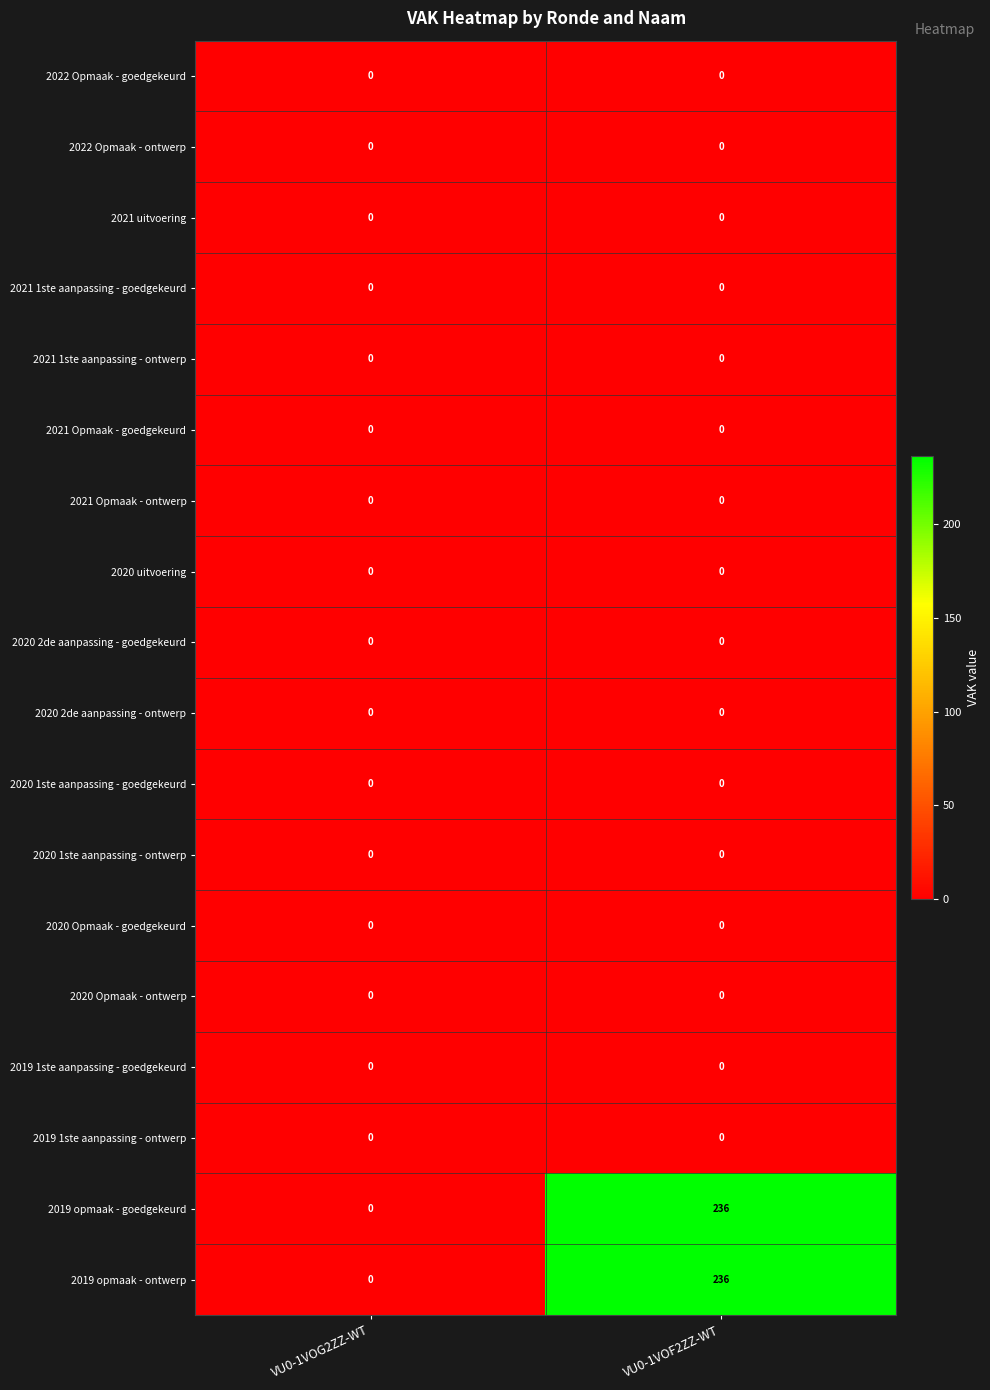

At which category does the chart reach its peak across all series?

VU0-1VOF2ZZ-WT